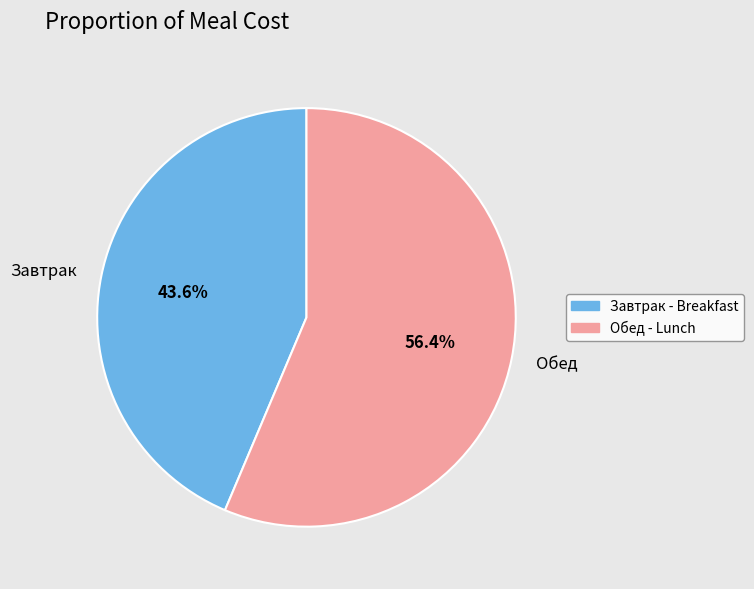

Is the sum of Завтрак and Обед greater than half?

Yes